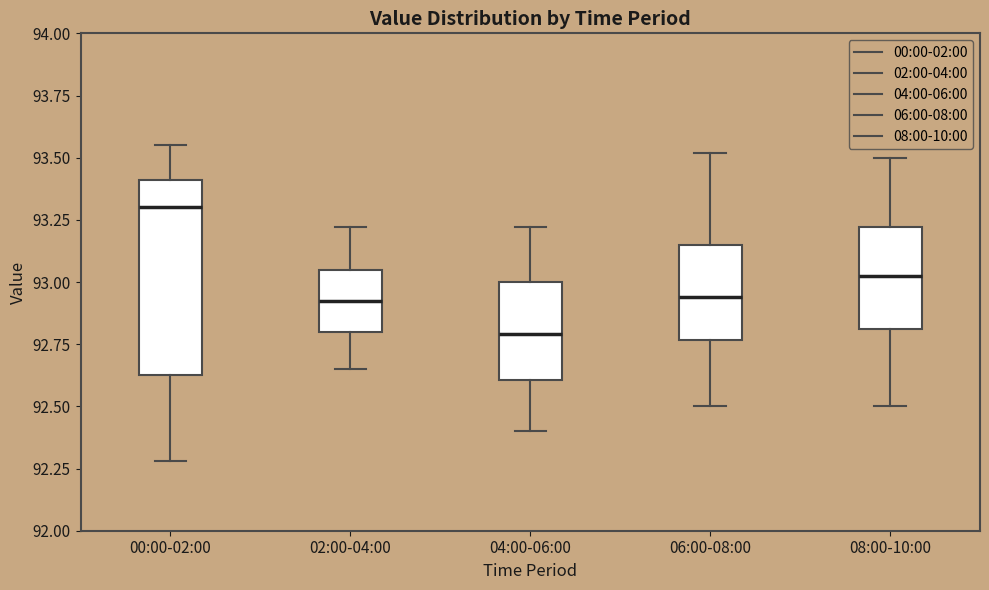

Which box's median line is the lowest?

04:00-06:00